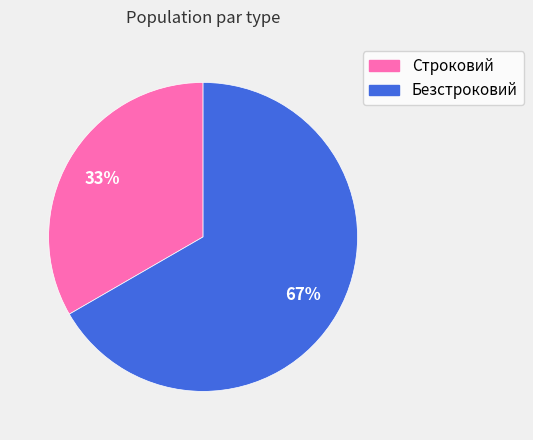

To the nearest percent, what portion does Безстроковий represent?

67%